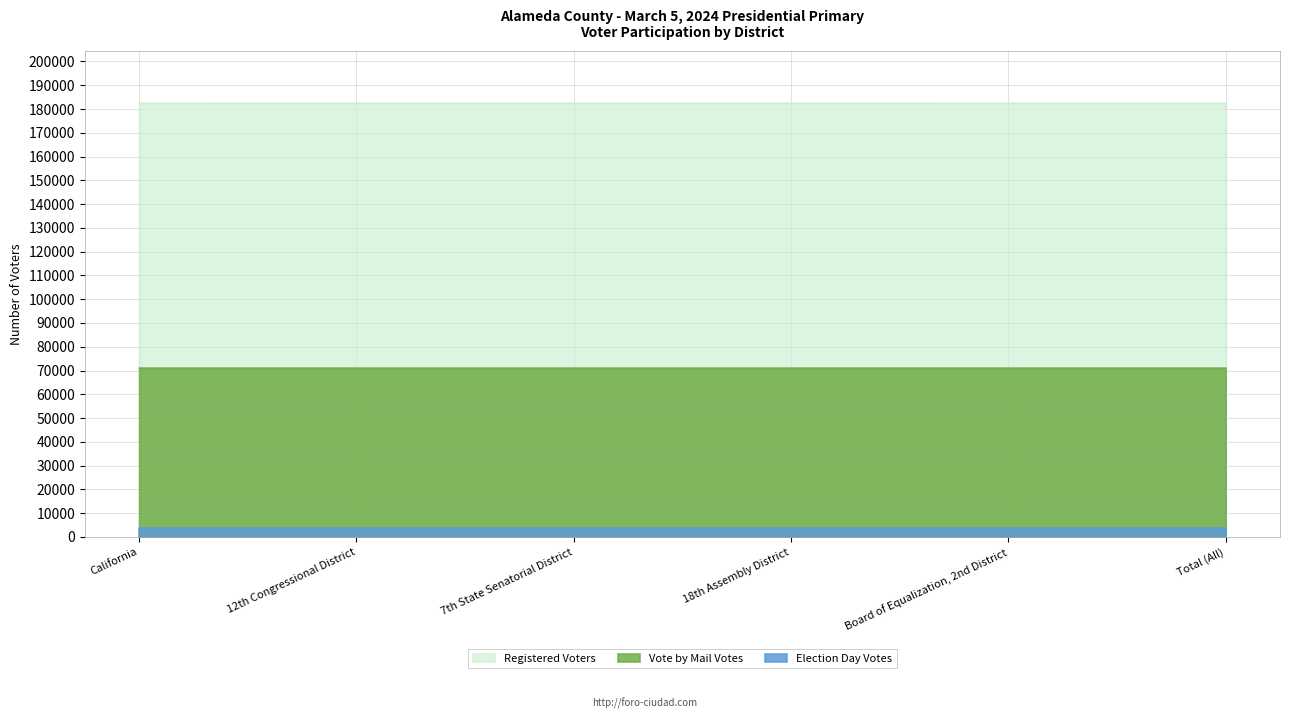

The Registered Voters series shows 124203 at California. True or false?

False